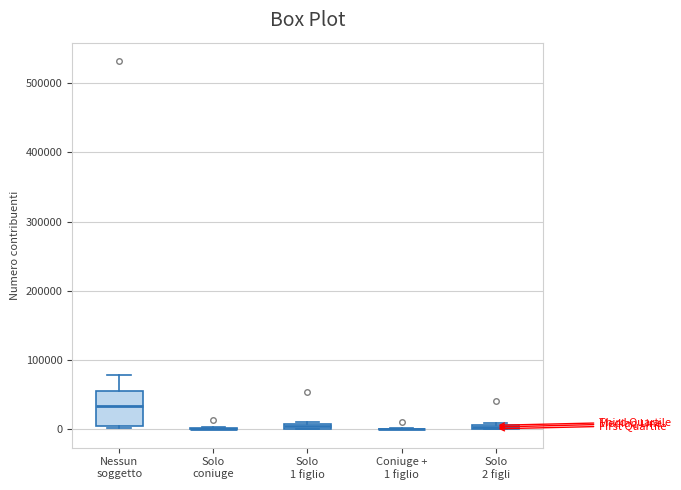

Where is the upper edge of the box for Solo 2 figli on the y-axis? The values are not printed on the chart, so give them approximately, as read against the axis.

10000